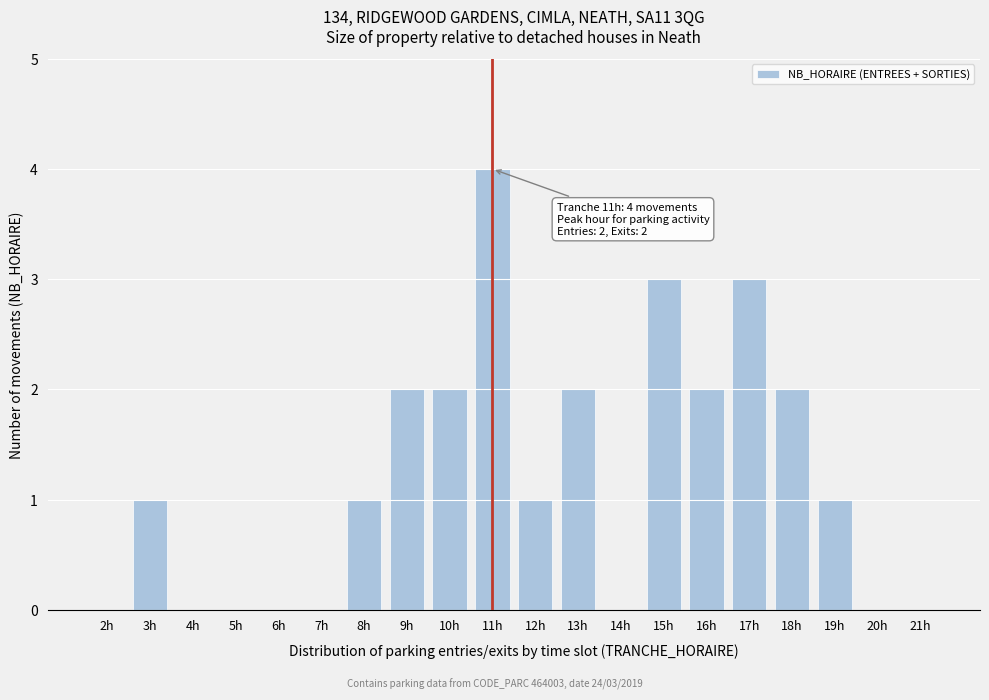

Reading right to left, extract all data points from this chart.

21h=0	20h=0	19h=1	18h=2	17h=3	16h=2	15h=3	14h=0	13h=2	12h=1	11h=4	10h=2	9h=2	8h=1	7h=0	6h=0	5h=0	4h=0	3h=1	2h=0